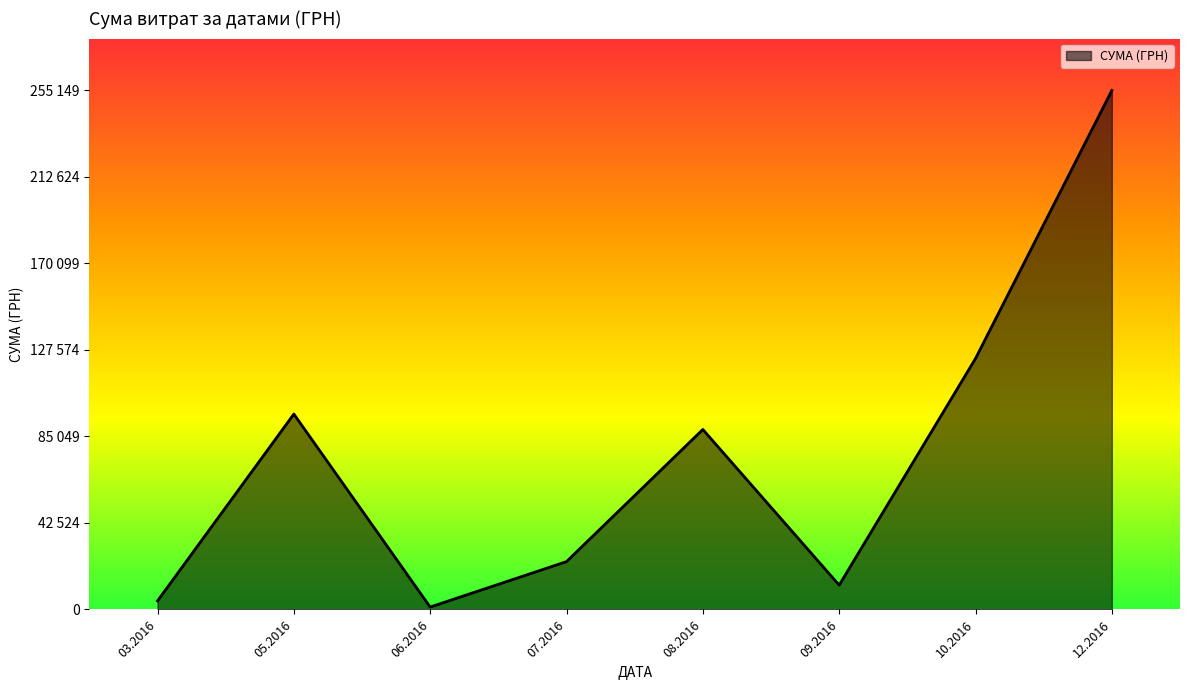

Is this an area chart (filled region under the line)?

Yes